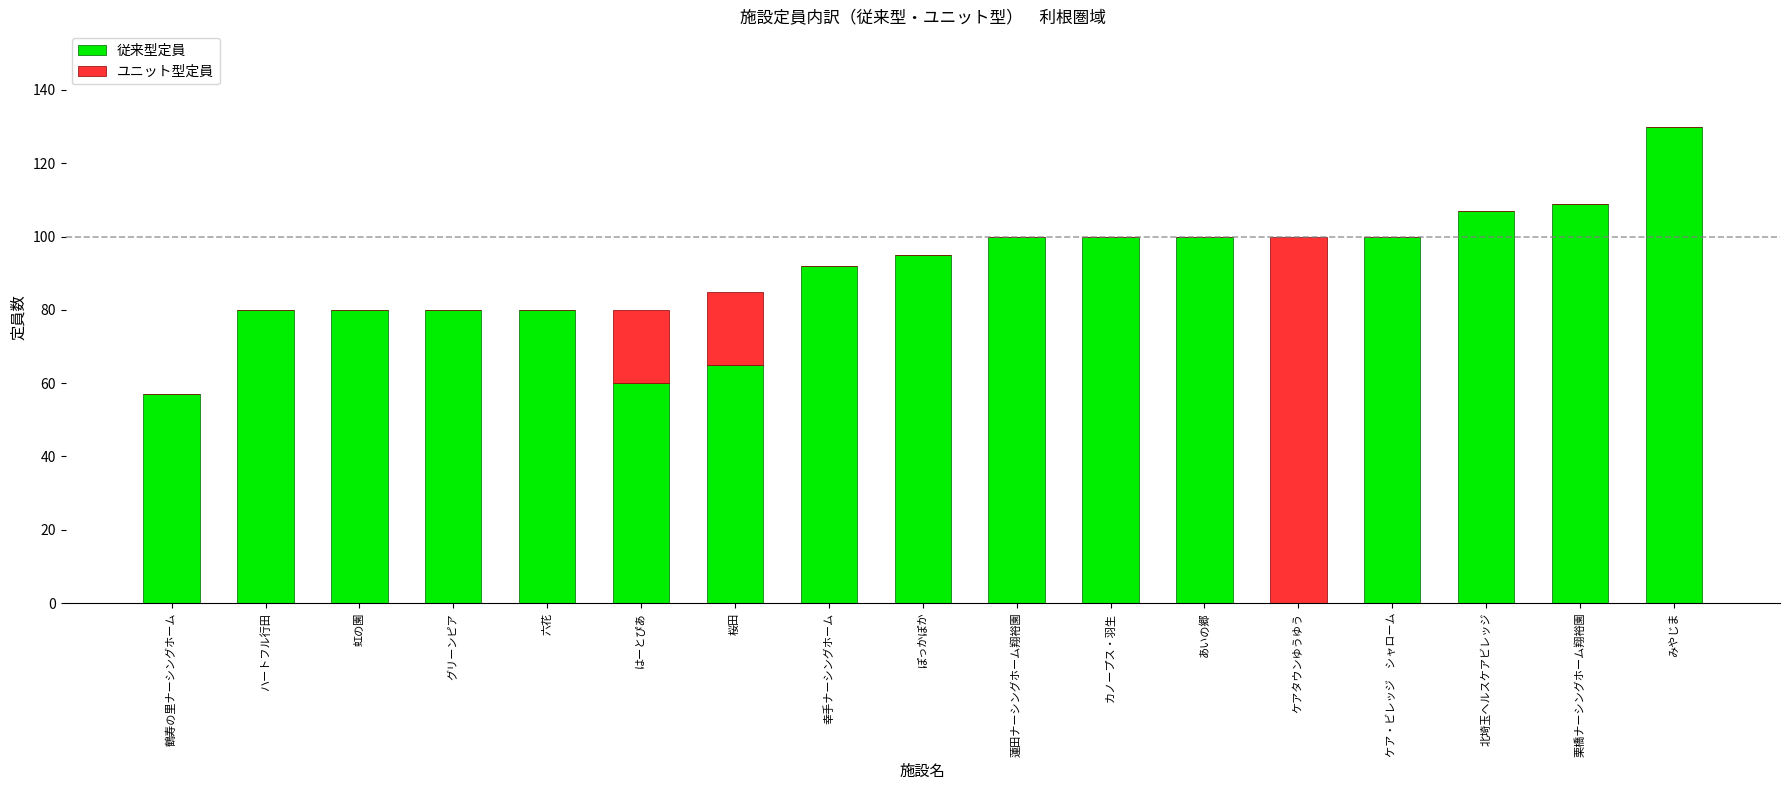

What is the total value across all series at カノープス・羽生?

100